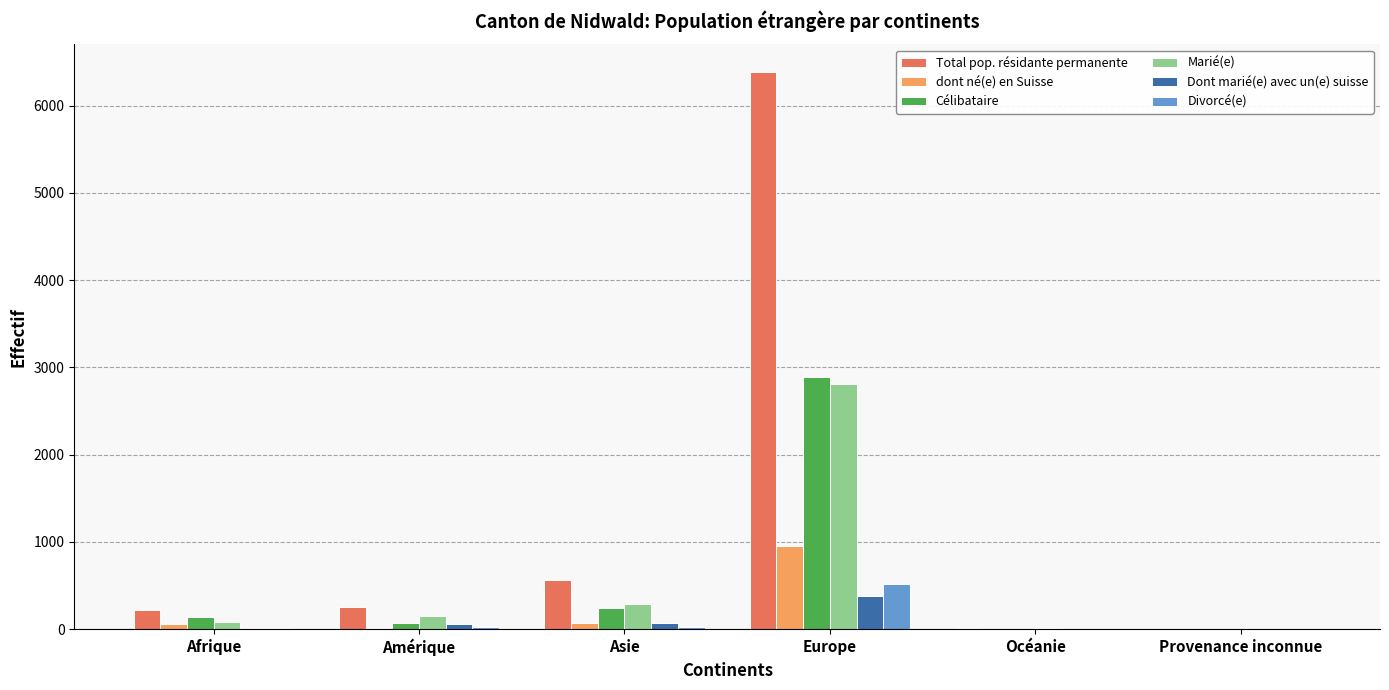

What is the sum of all Célibataire values?

3347